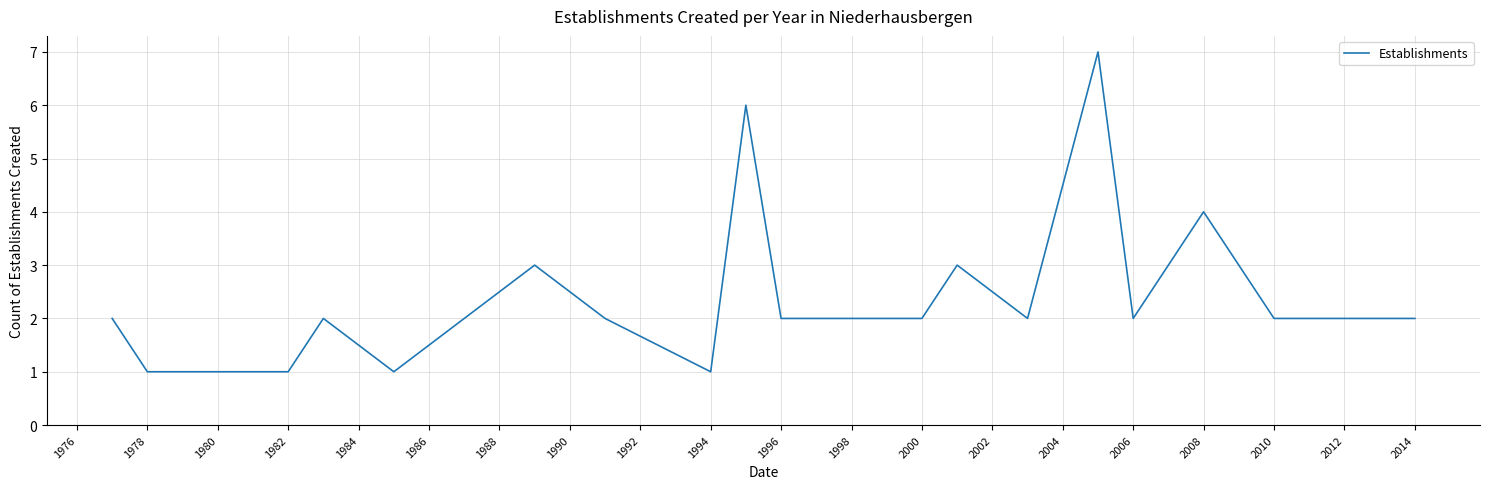

What is the maximum value shown in the chart?

7